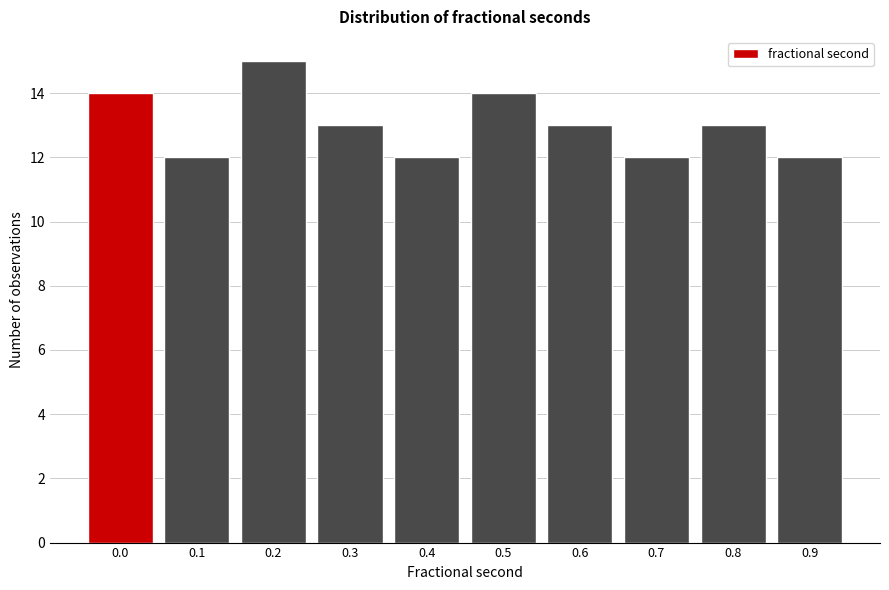

Reading left to right, list all the values displayed in this chart.

14	12	15	13	12	14	13	12	13	12